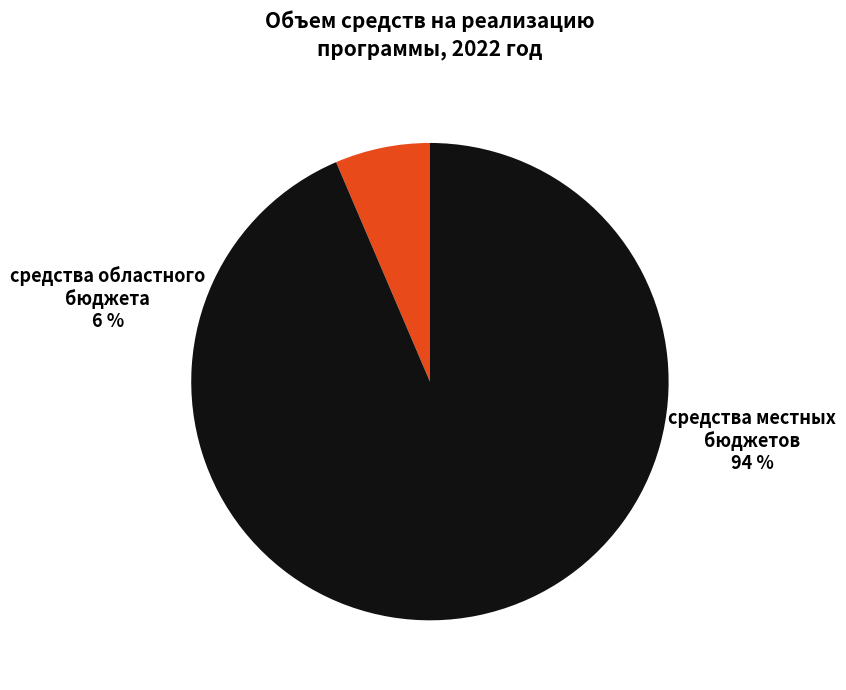

How many segments does this pie chart have?

2